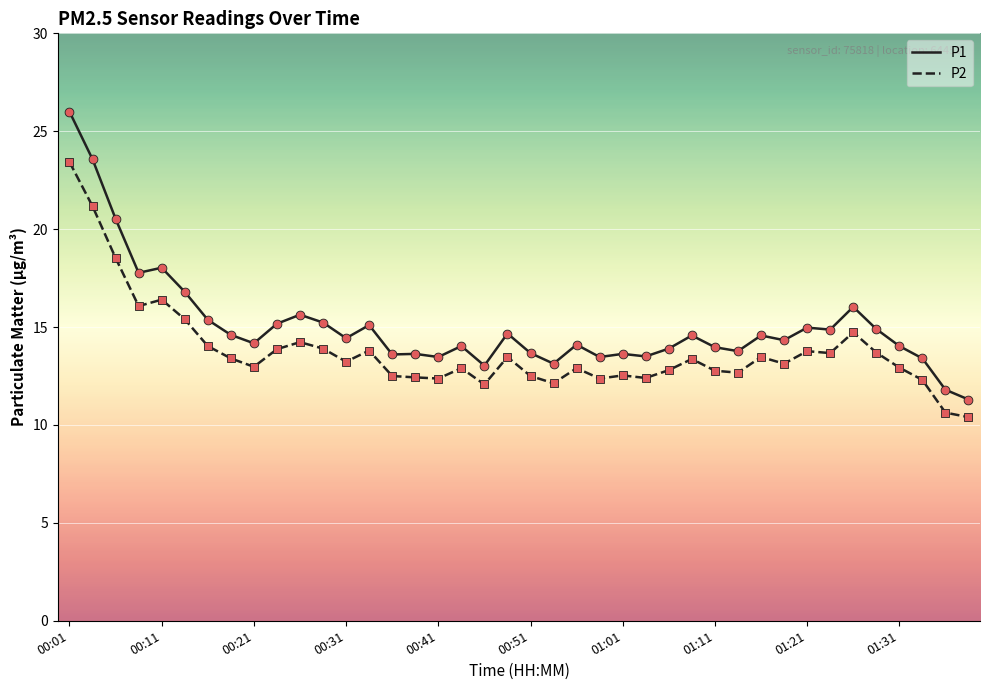

Which series has the largest total across all categories?

P1